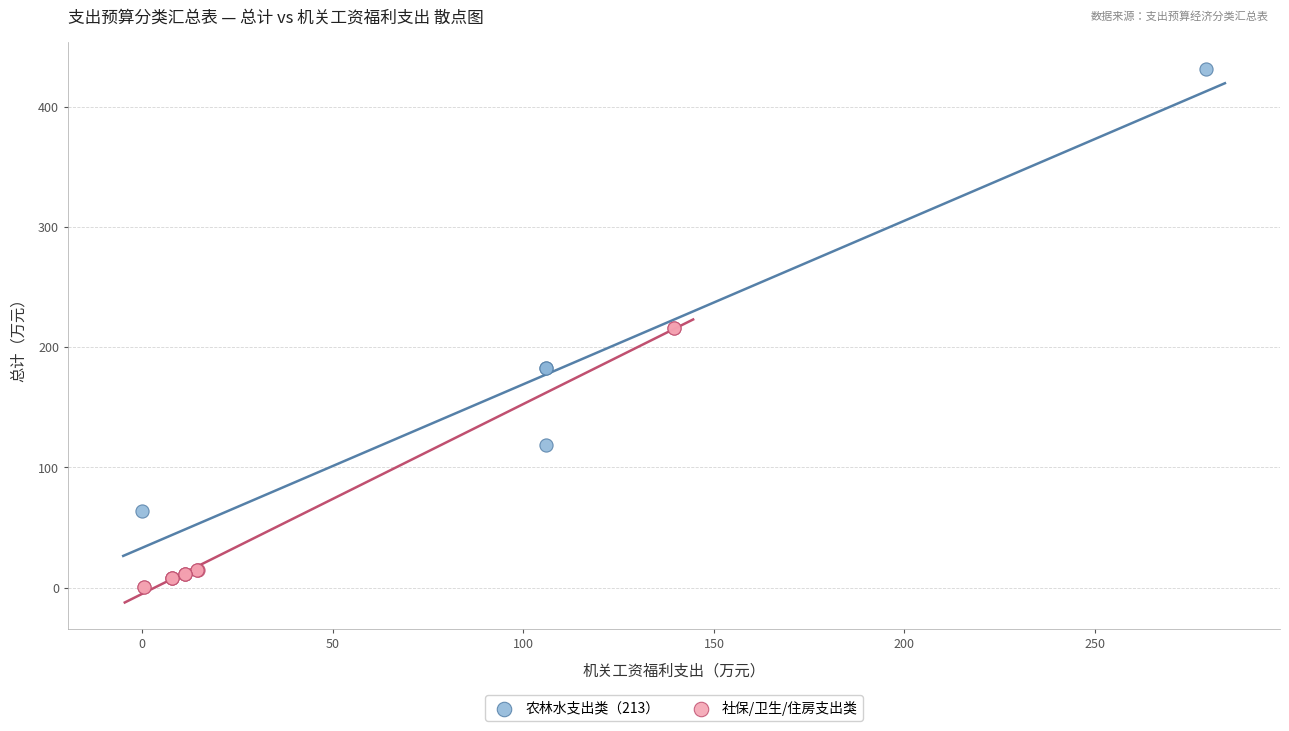

Which series contains the lowest Y value?

社保/卫生/住房支出类